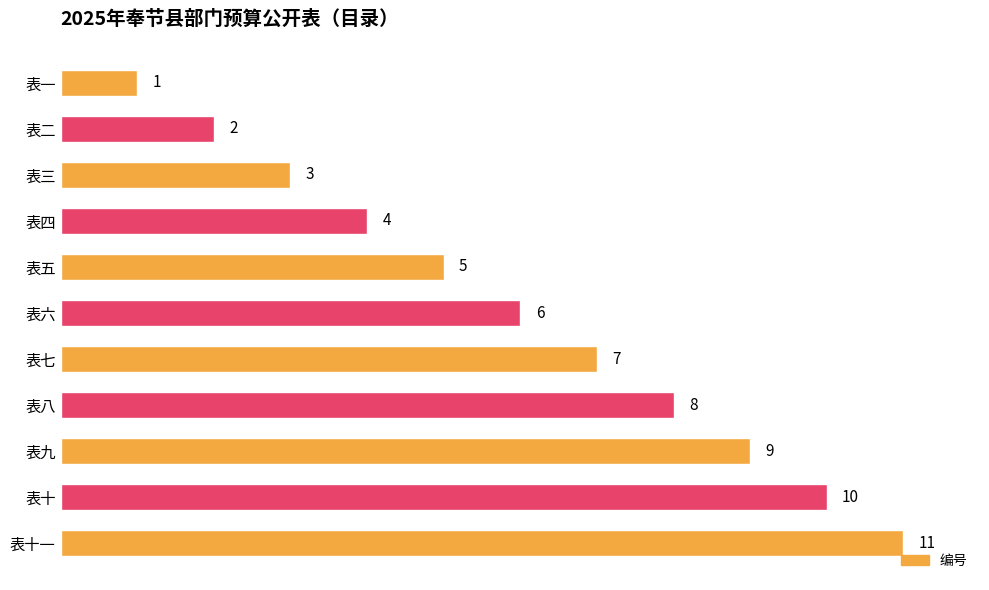

What is the label of the 5th bar from the bottom?

表七